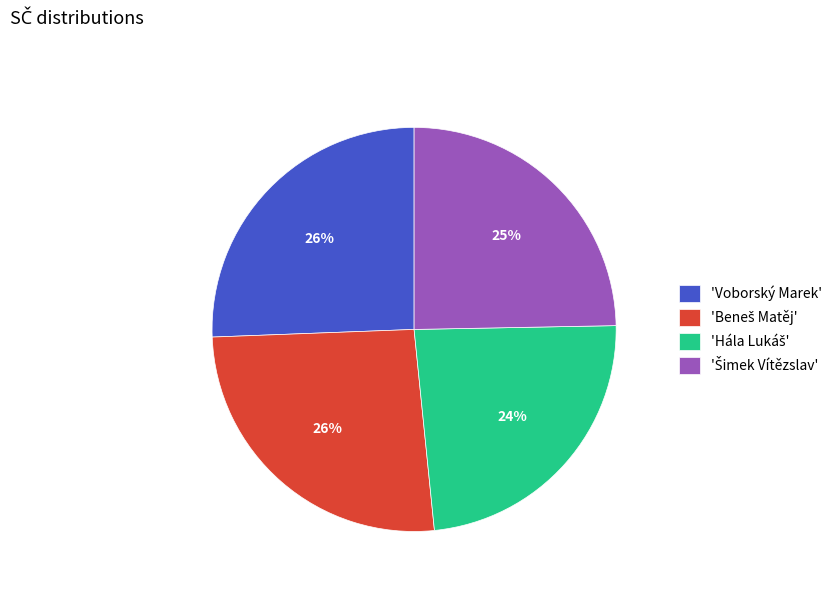

True or false: 'Voborský Marek' accounts for 17% of the total.

False